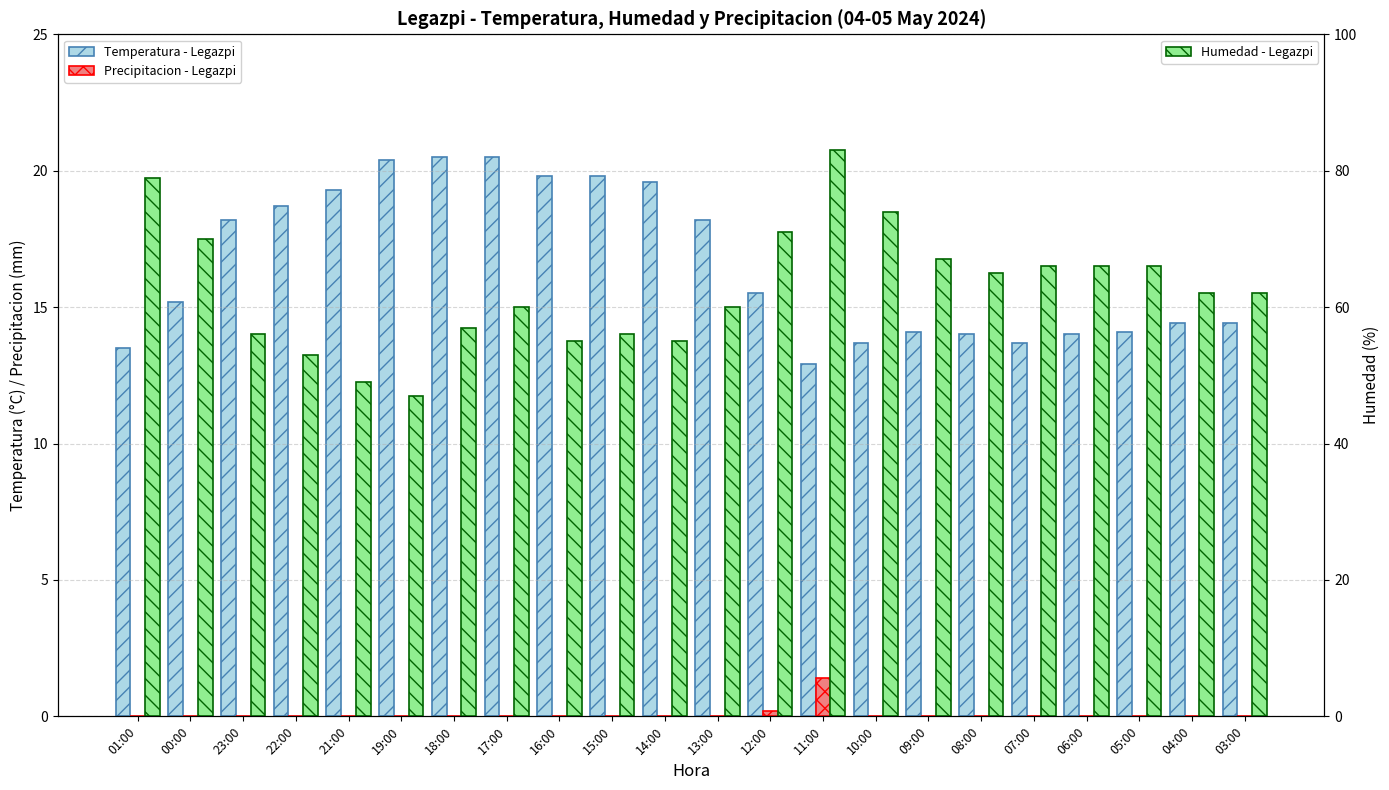

Which series has the widest spread of values?

Humedad - Legazpi